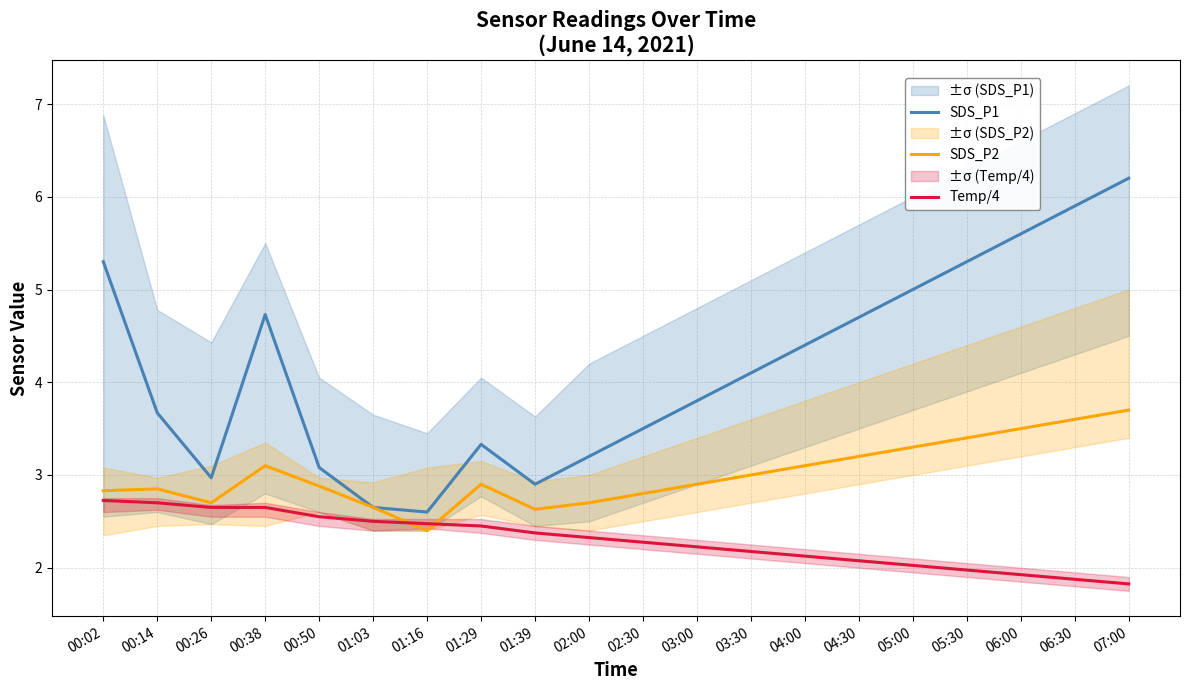

What is the average value of the SDS_P1 series?

4.1